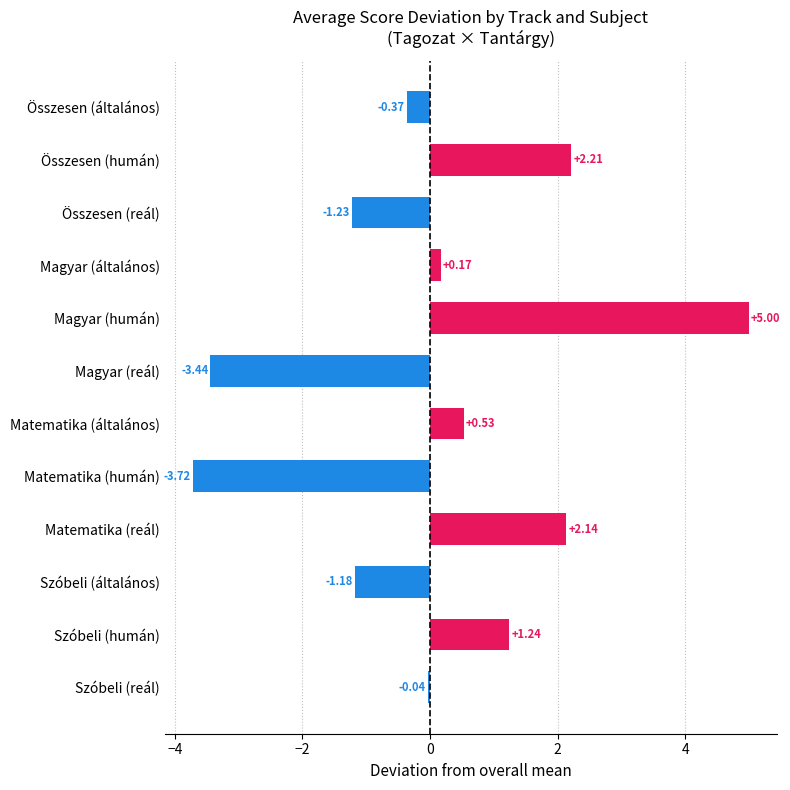

What is the change in value from Magyar (reál) to Matematika (reál)?

+5.6